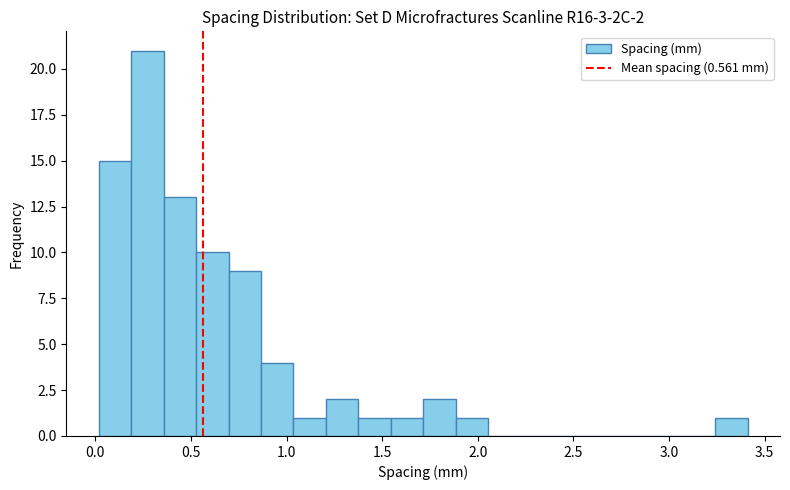

Around what value on the x-axis is the tallest bar? Give the approximate position of its centre, as read against the axis.

0.25